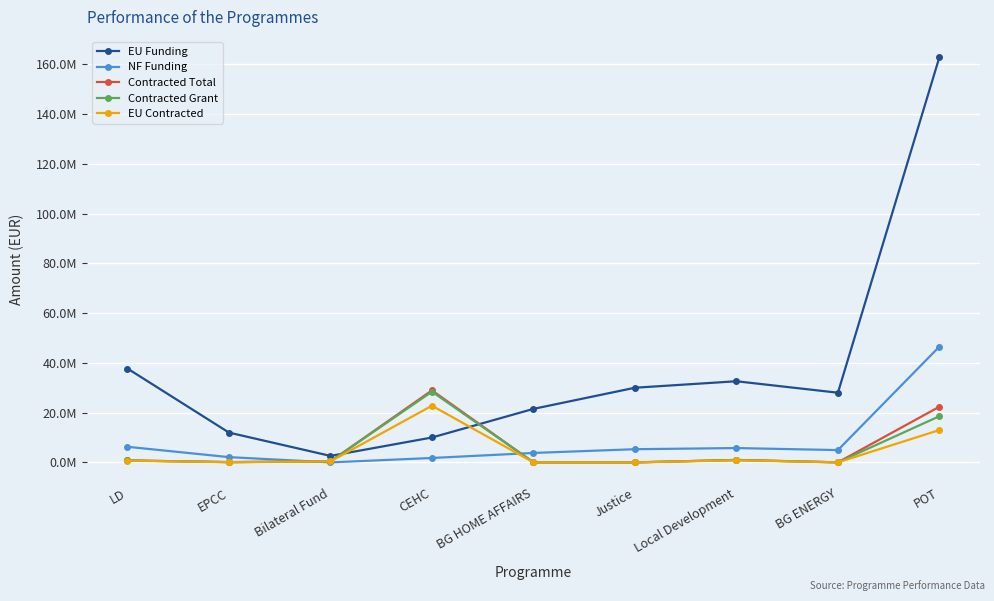

At how many categories does at least one series exceed 140456359?

1